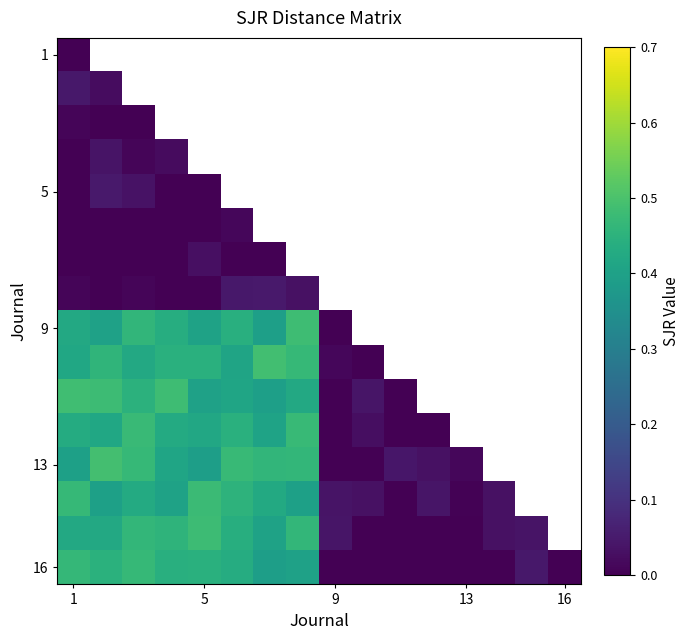

Which label corresponds to the smallest value in the chart?

1